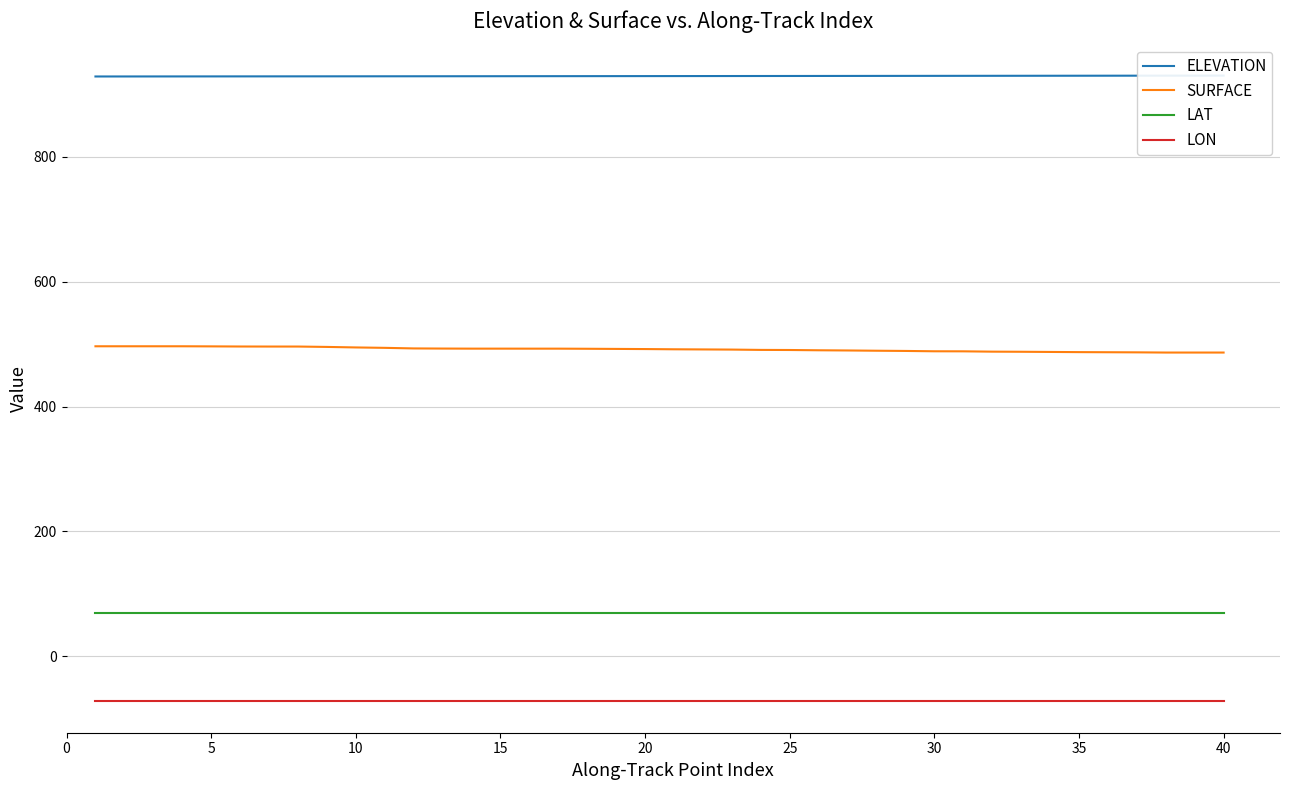

What are all the series names shown in the legend?

ELEVATION, SURFACE, LAT, LON